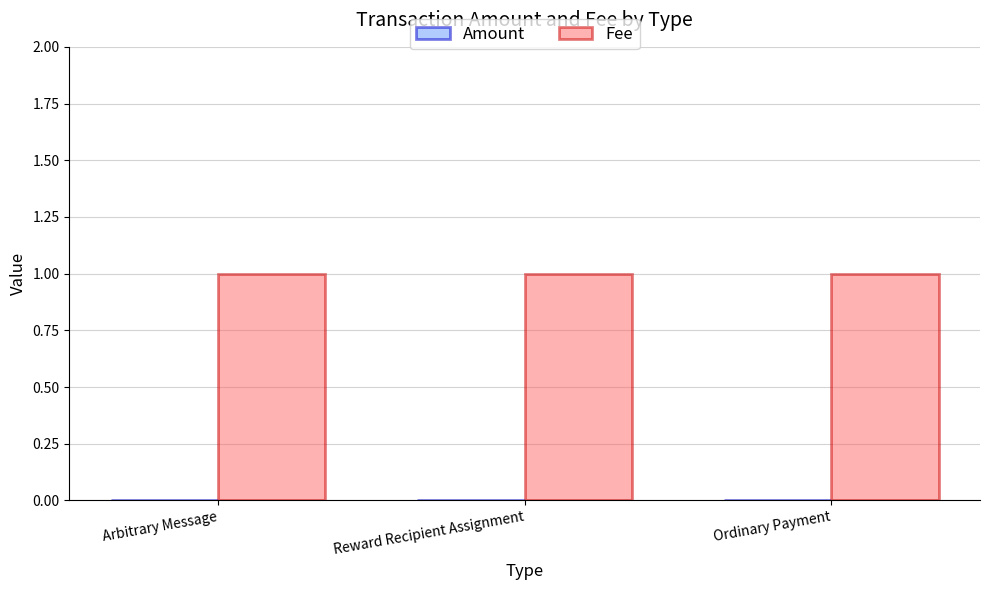

What are all the series names shown in the legend?

Amount, Fee